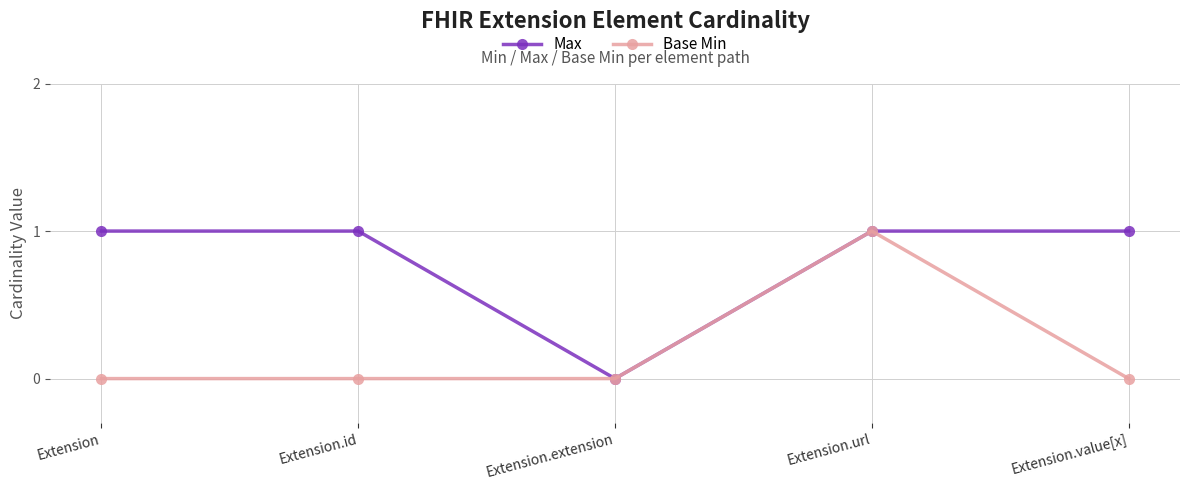

What is the total value across all series at Extension.id?

1